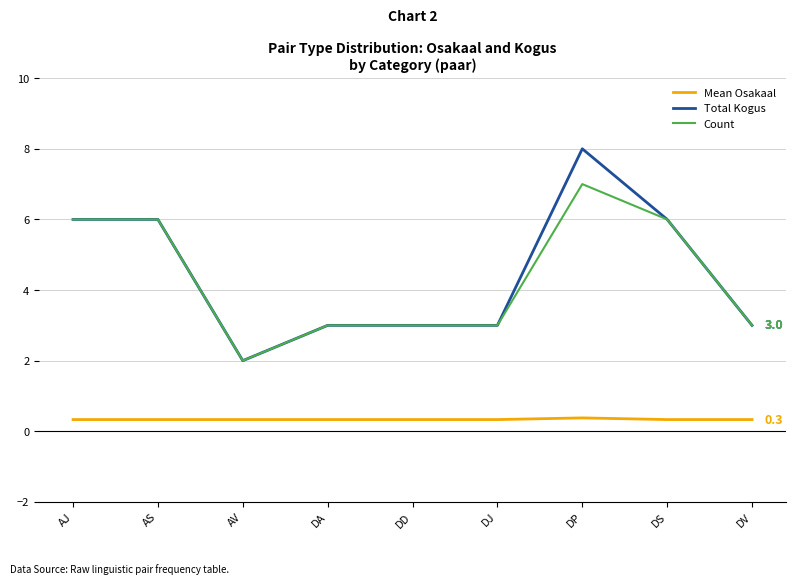

What is the smallest value displayed?

0.3